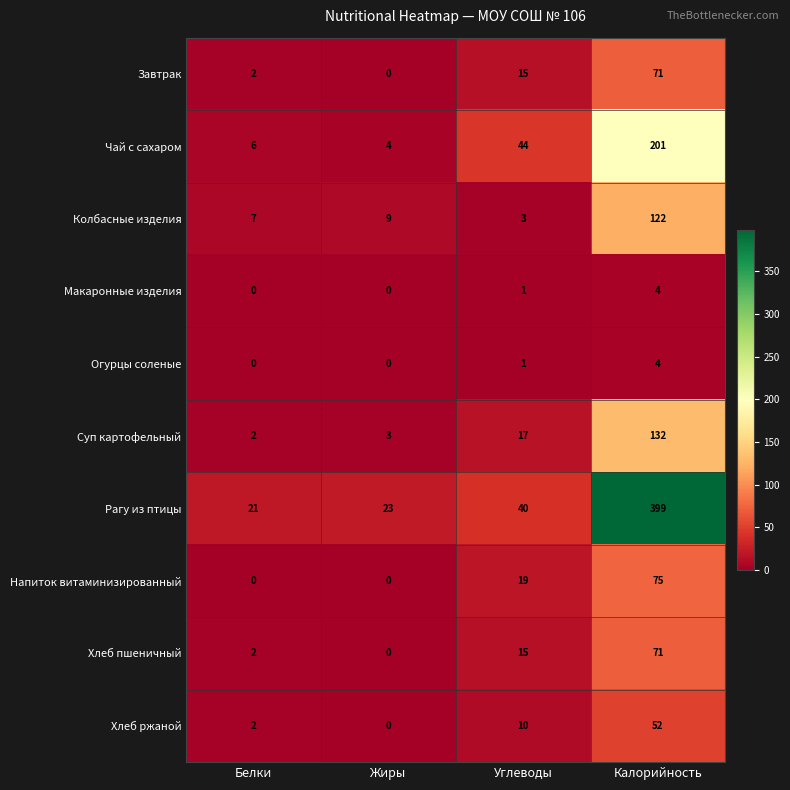

At which label does Чай с сахаром reach its peak?

Калорийность